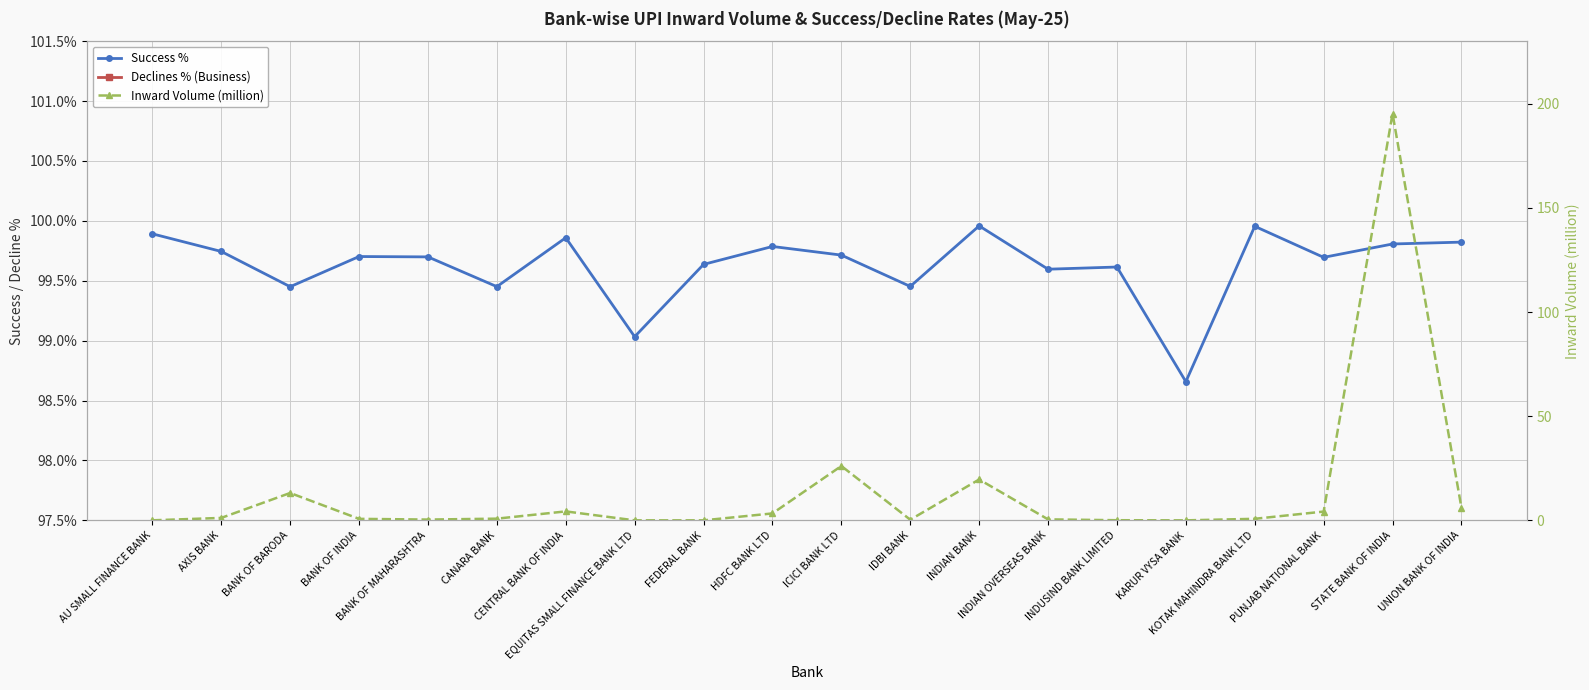

True or false: Success % has a value of 152.2 at EQUITAS SMALL FINANCE BANK LTD.

False